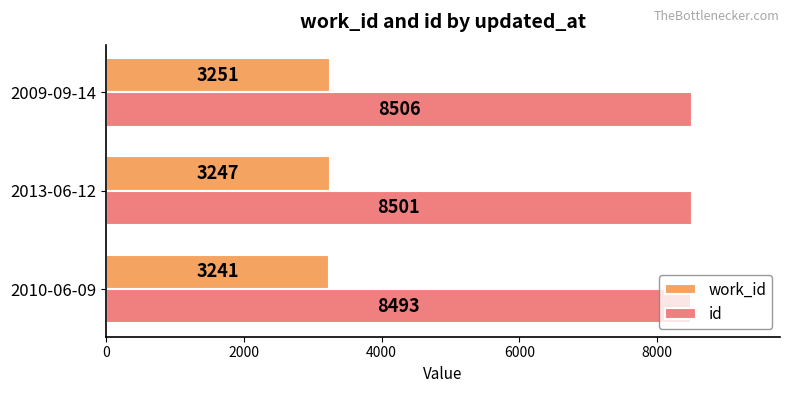

At how many categories does at least one series exceed 7854?

3